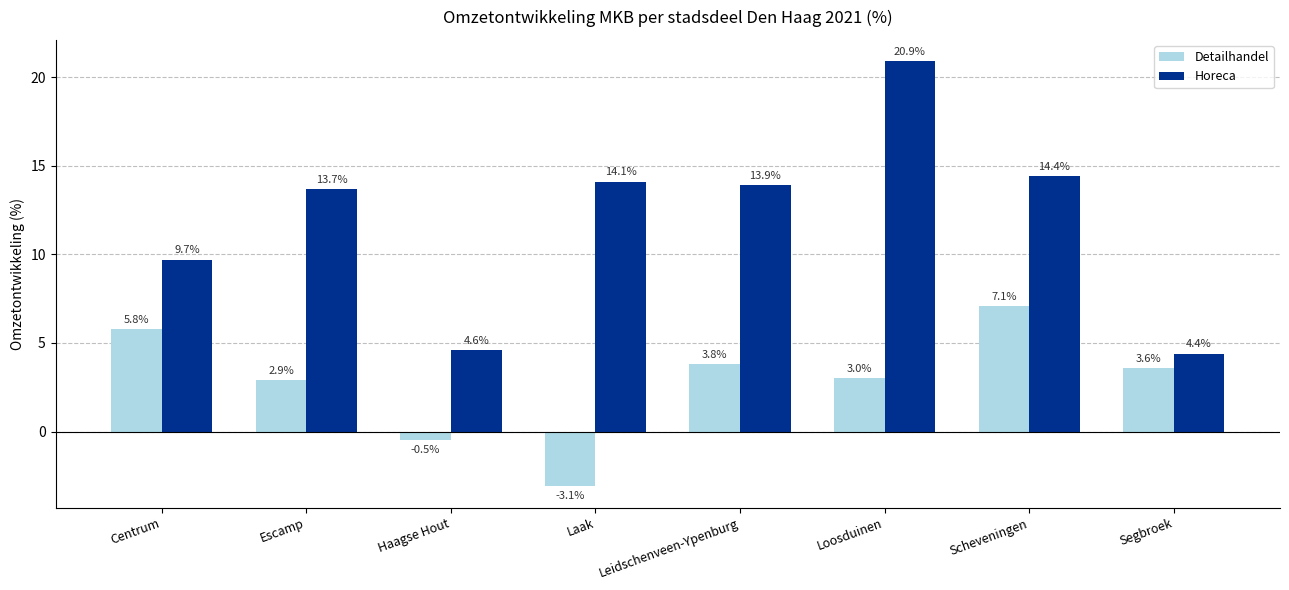

Reading left to right, extract all data points from this chart.

Detailhandel: 5.8	2.9	-0.5	-3.1	3.8	3.0	7.1	3.6
Horeca: 9.7	13.7	4.6	14.1	13.9	20.9	14.4	4.4